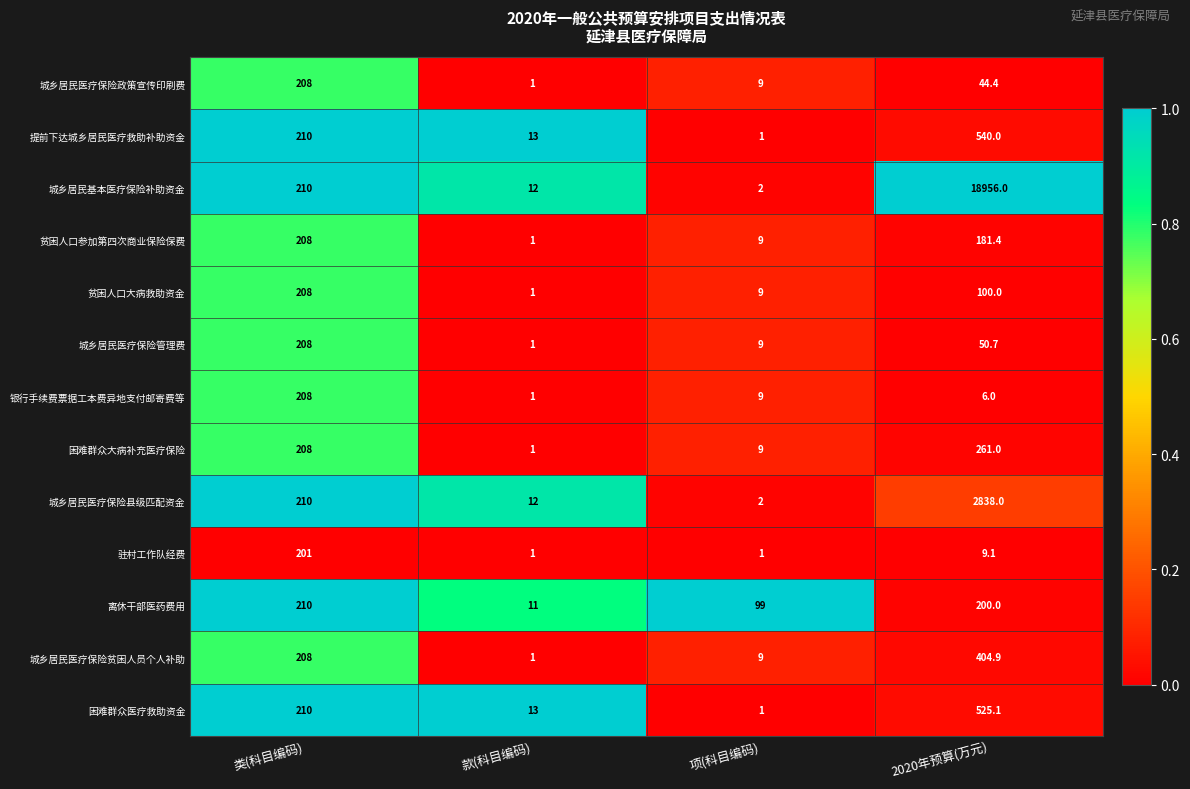

Which series has the largest range (max minus min)?

城乡居民基本医疗保险补助资金